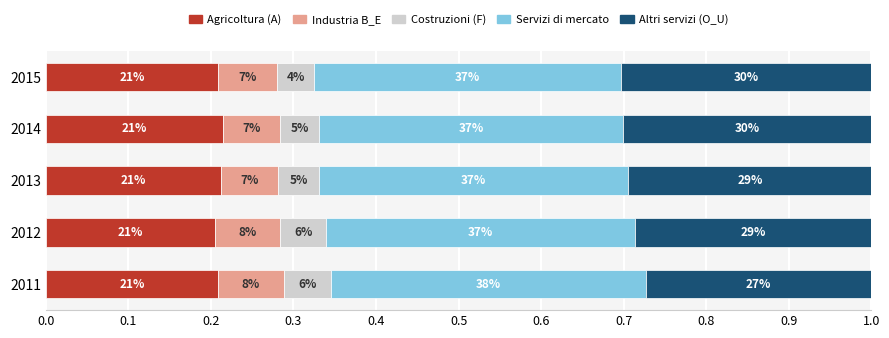

What is the value of the Altri servizi (O_U) bar at the 1st from the left?

0.3